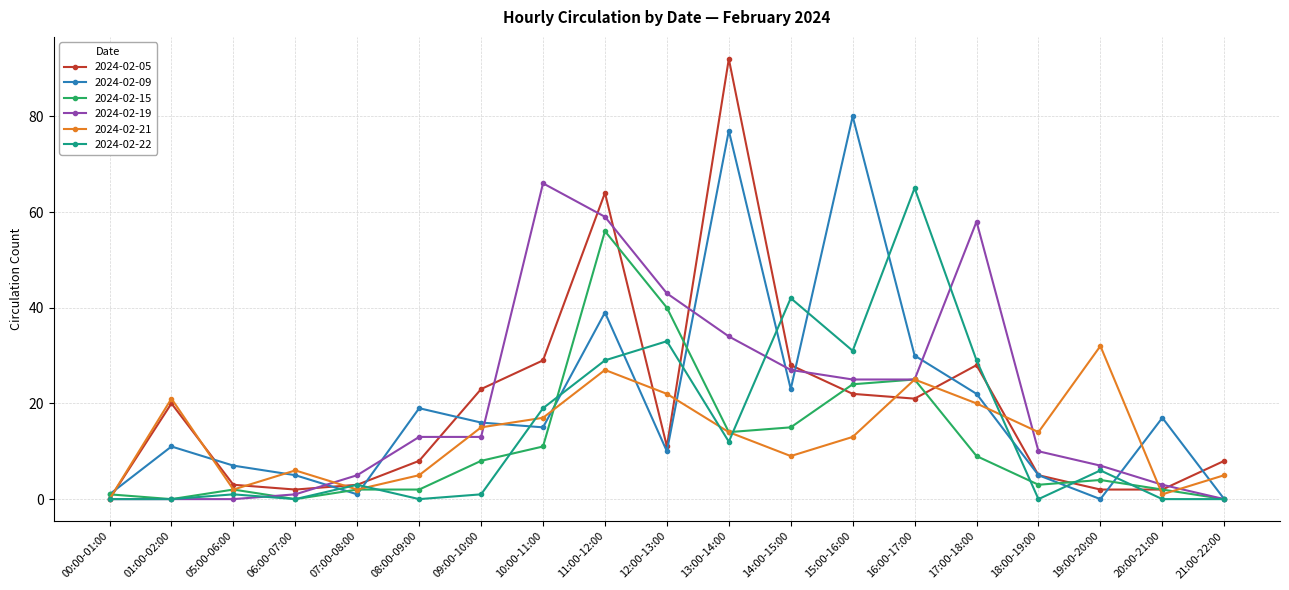

The value of 2024-02-09 at 11:00-12:00 is 14. True or false?

False